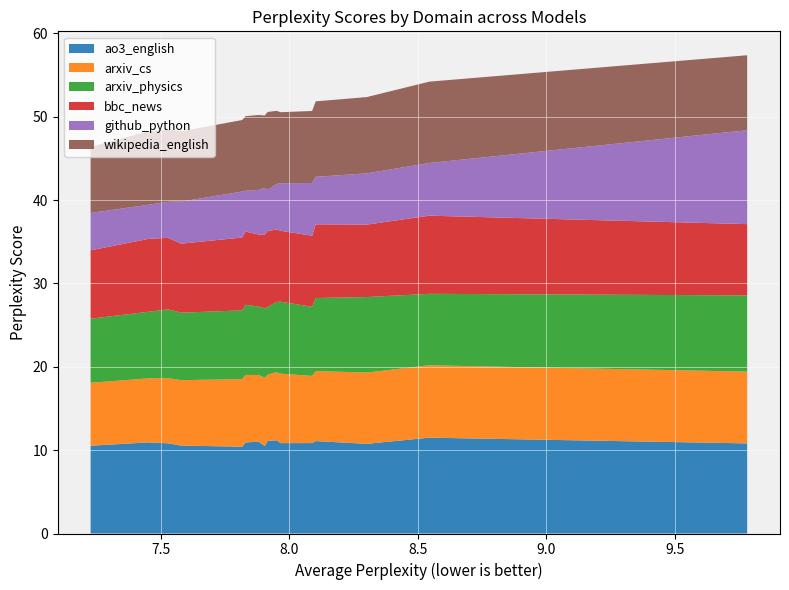

Reading left to right, extract all data points from this chart.

ao3_english: Meta-Llama-3.1-8B=10.5	Qwen2.5-7B=10.9	Qwen2-7B=10.8	Mistral-7B-v0.1=10.5	RWKV-x060-World-7B=10.4	Yi-1.5-6B=10.9	OLMo-1.7-7B-hf=11.0	RWKV-5-World-7B=10.5	Qwen1.5-7B=11.1	mpt-7b=11.2	Llama-2-7b-hf=10.8	Zamba-7B-v1=10.8	open_llama_7b_v2=11.1	falcon-7b=10.8	pythia-6.9b-v0=11.5	mamba-7b-rw=10.8
arxiv_cs: Meta-Llama-3.1-8B=7.5	Qwen2.5-7B=7.7	Qwen2-7B=7.8	Mistral-7B-v0.1=7.9	RWKV-x060-World-7B=8.1	Yi-1.5-6B=8.1	OLMo-1.7-7B-hf=8.0	RWKV-5-World-7B=8.2	Qwen1.5-7B=8.0	mpt-7b=8.2	Llama-2-7b-hf=8.3	Zamba-7B-v1=8.1	open_llama_7b_v2=8.4	falcon-7b=8.5	pythia-6.9b-v0=8.7	mamba-7b-rw=8.6
arxiv_physics: Meta-Llama-3.1-8B=7.7	Qwen2.5-7B=8.0	Qwen2-7B=8.2	Mistral-7B-v0.1=8.1	RWKV-x060-World-7B=8.2	Yi-1.5-6B=8.4	OLMo-1.7-7B-hf=8.2	RWKV-5-World-7B=8.3	Qwen1.5-7B=8.1	mpt-7b=8.4	Llama-2-7b-hf=8.6	Zamba-7B-v1=8.3	open_llama_7b_v2=8.8	falcon-7b=9.1	pythia-6.9b-v0=8.6	mamba-7b-rw=9.1
bbc_news: Meta-Llama-3.1-8B=8.2	Qwen2.5-7B=8.7	Qwen2-7B=8.6	Mistral-7B-v0.1=8.3	RWKV-x060-World-7B=8.7	Yi-1.5-6B=8.8	OLMo-1.7-7B-hf=8.6	RWKV-5-World-7B=8.9	Qwen1.5-7B=9.1	mpt-7b=8.7	Llama-2-7b-hf=8.5	Zamba-7B-v1=8.5	open_llama_7b_v2=8.8	falcon-7b=8.7	pythia-6.9b-v0=9.4	mamba-7b-rw=8.5
github_python: Meta-Llama-3.1-8B=4.5	Qwen2.5-7B=4.1	Qwen2-7B=4.3	Mistral-7B-v0.1=5.1	RWKV-x060-World-7B=5.5	Yi-1.5-6B=4.9	OLMo-1.7-7B-hf=5.4	RWKV-5-World-7B=5.6	Qwen1.5-7B=4.9	mpt-7b=5.5	Llama-2-7b-hf=5.7	Zamba-7B-v1=6.3	open_llama_7b_v2=5.7	falcon-7b=6.1	pythia-6.9b-v0=6.3	mamba-7b-rw=11.3
wikipedia_english: Meta-Llama-3.1-8B=7.9	Qwen2.5-7B=8.8	Qwen2-7B=8.7	Mistral-7B-v0.1=8.4	RWKV-x060-World-7B=8.6	Yi-1.5-6B=8.9	OLMo-1.7-7B-hf=9.0	RWKV-5-World-7B=8.7	Qwen1.5-7B=9.4	mpt-7b=8.8	Llama-2-7b-hf=8.5	Zamba-7B-v1=8.6	open_llama_7b_v2=9.1	falcon-7b=9.1	pythia-6.9b-v0=9.8	mamba-7b-rw=9.0